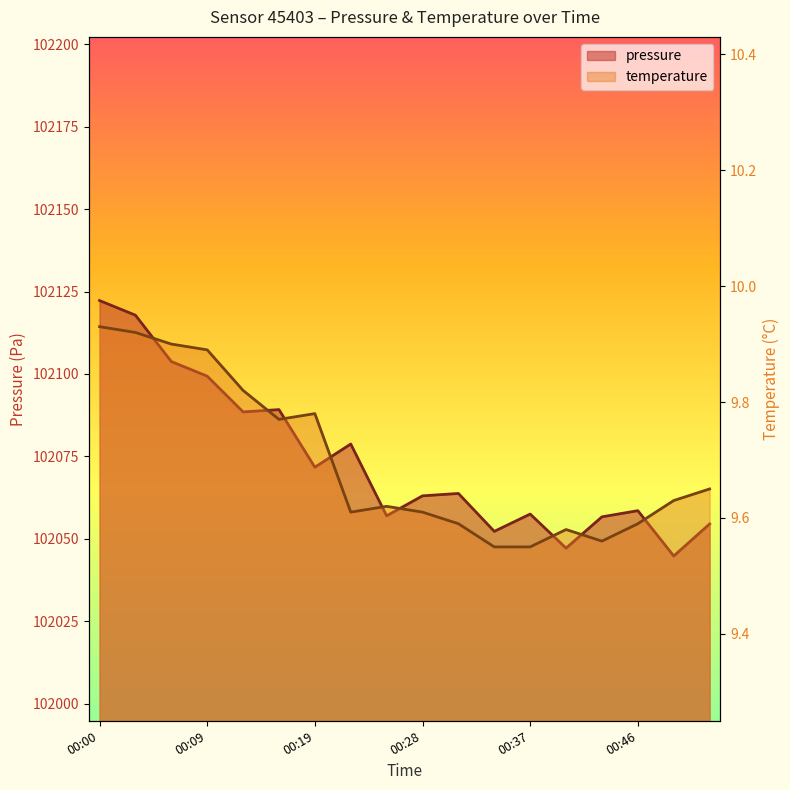

Which category has the lowest value across all series?

00:34